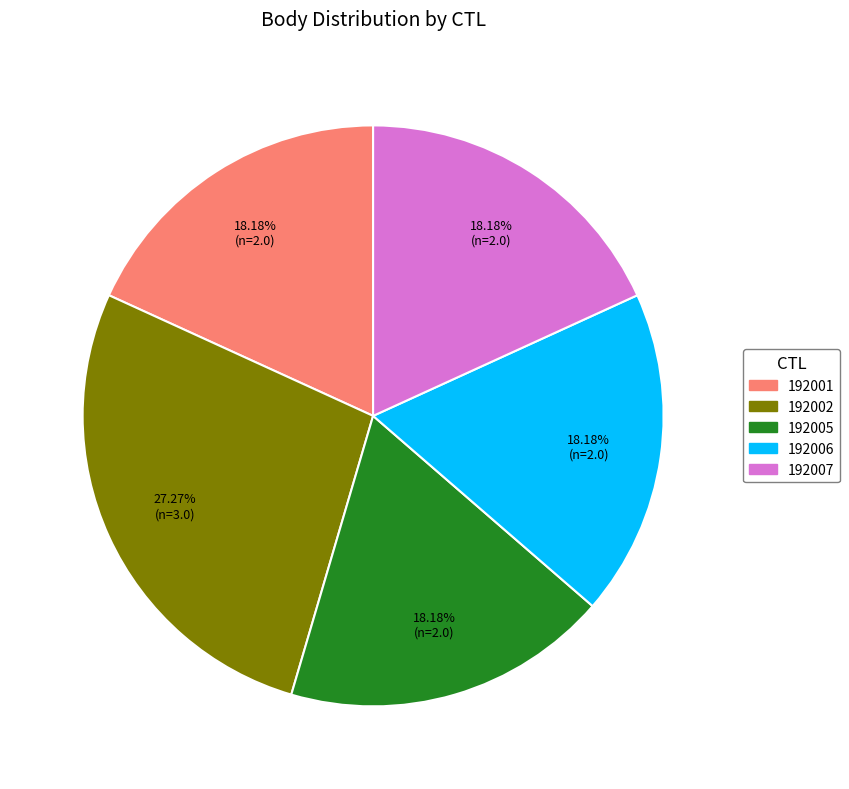

Which slice is the largest?

192002